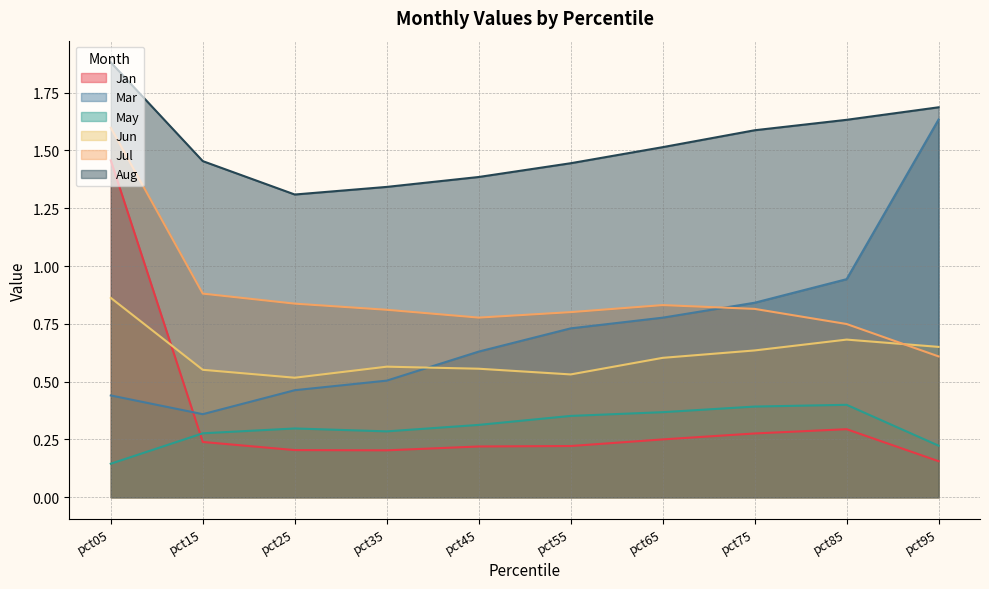

What is the difference between the Aug values at pct25 and pct65?

0.2